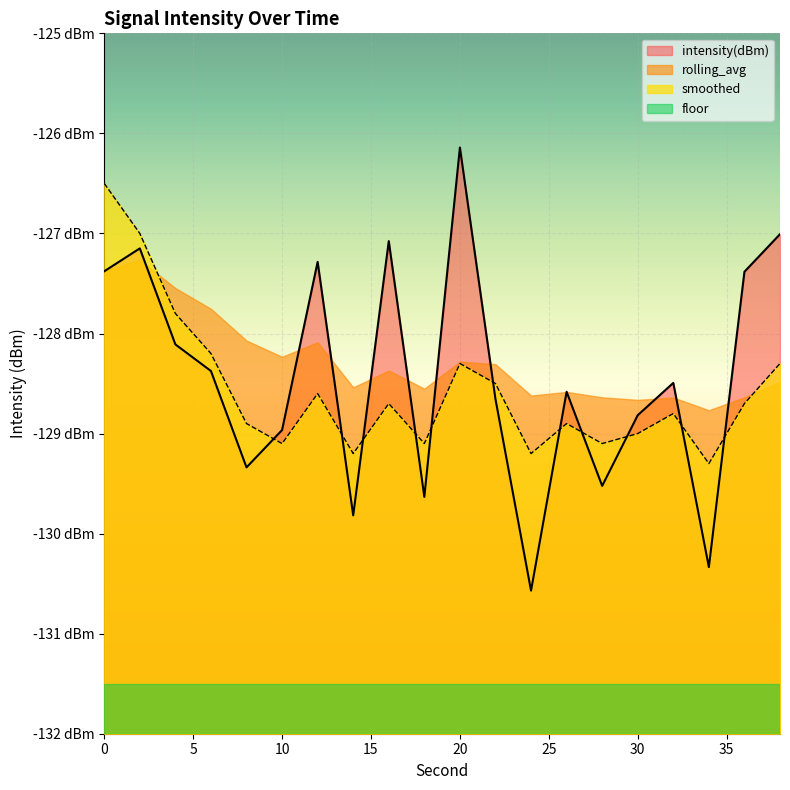

True or false: smoothed has more than 0 interior local peaks.

True